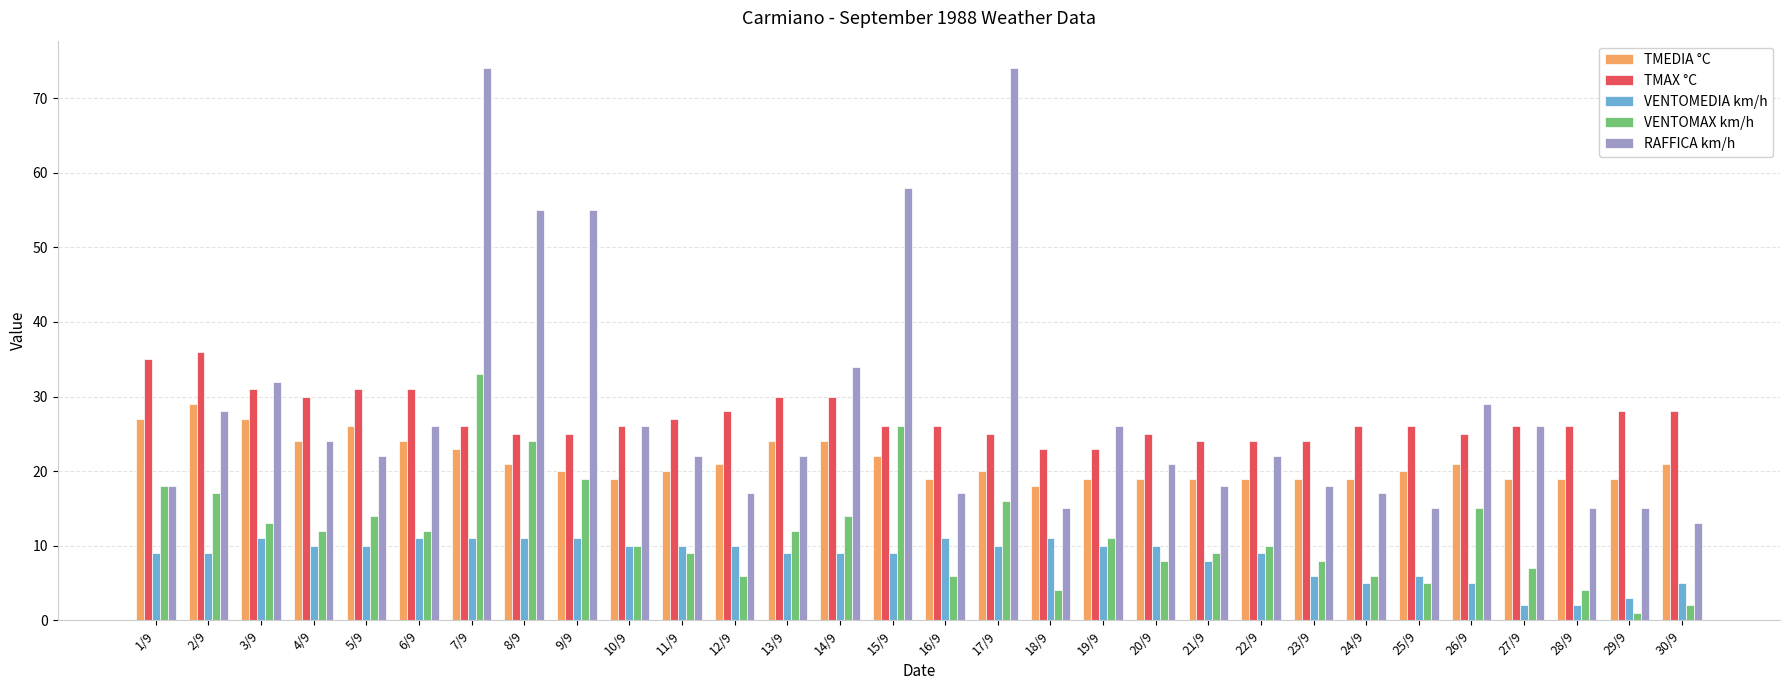

What position from the right is 5/9?

26